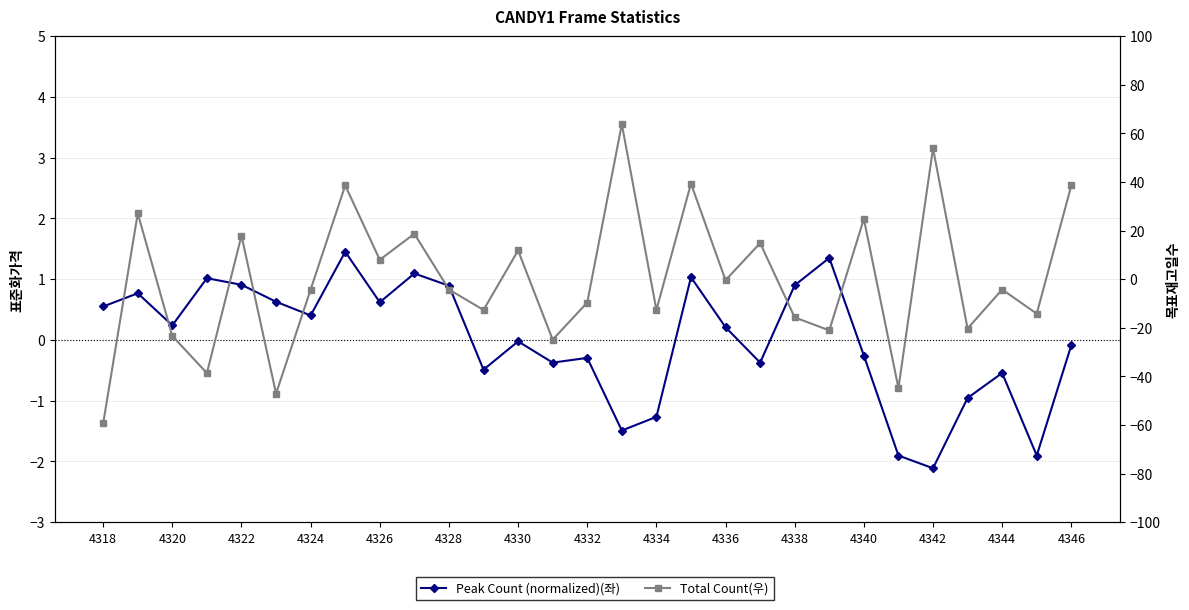

How many data points in Total Count(우) are less than -4?

16